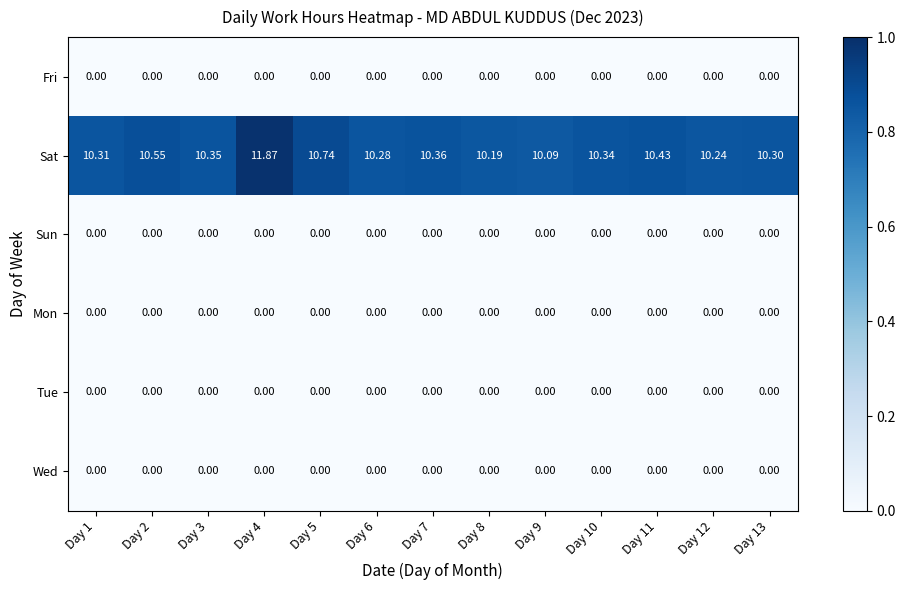

Which series has the widest spread of values?

Sat